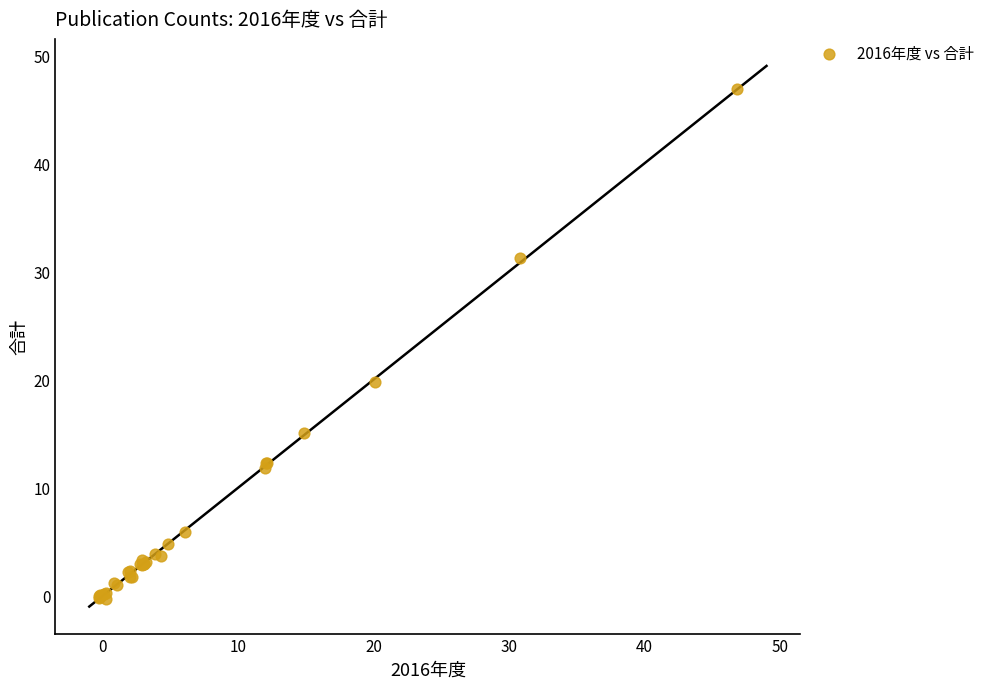

What Y value in the scatter plot is closest to 23?

19.8